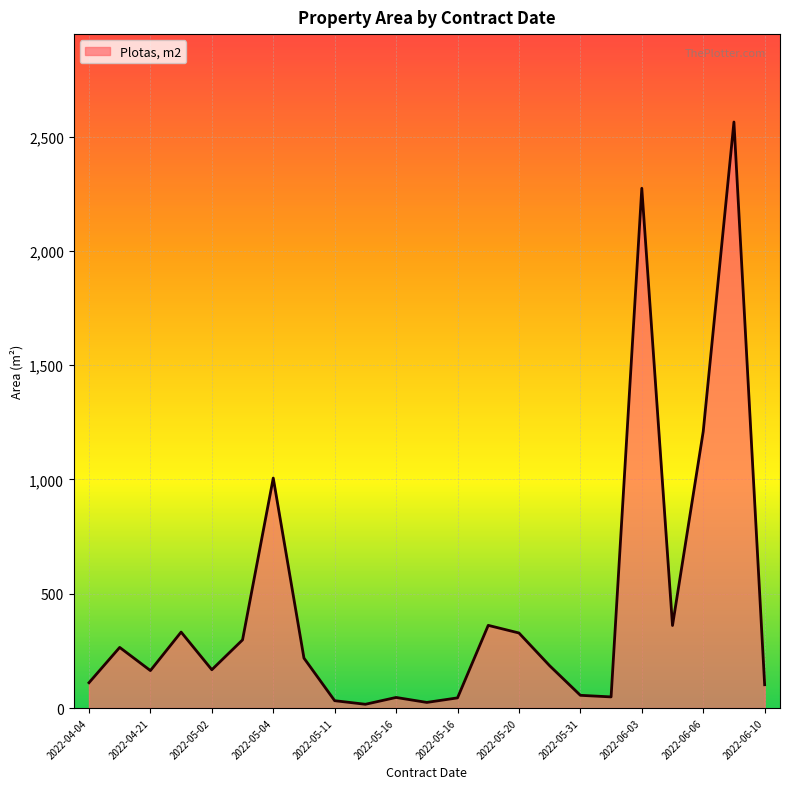

Does the chart have visible grid lines?

Yes